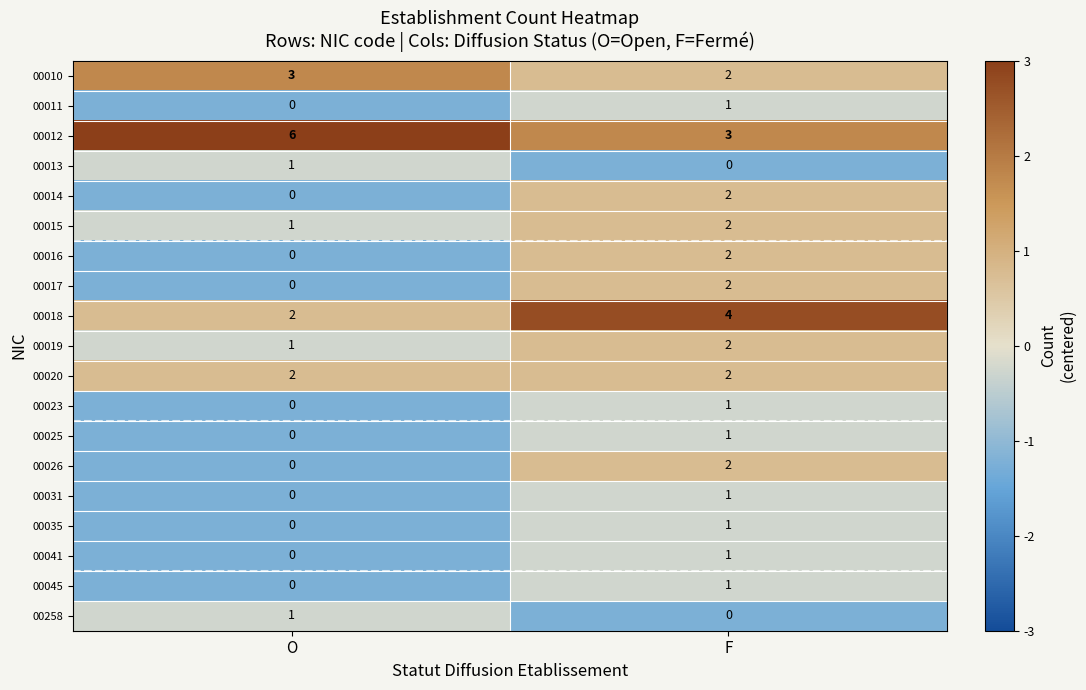

Which series changed the most between O and F?

00012